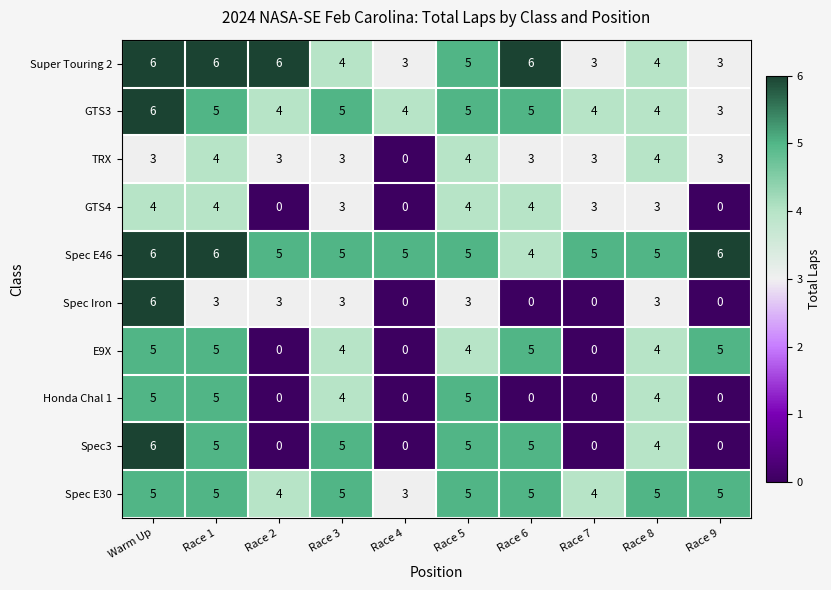

What is the total value across all series at Race 2?

25